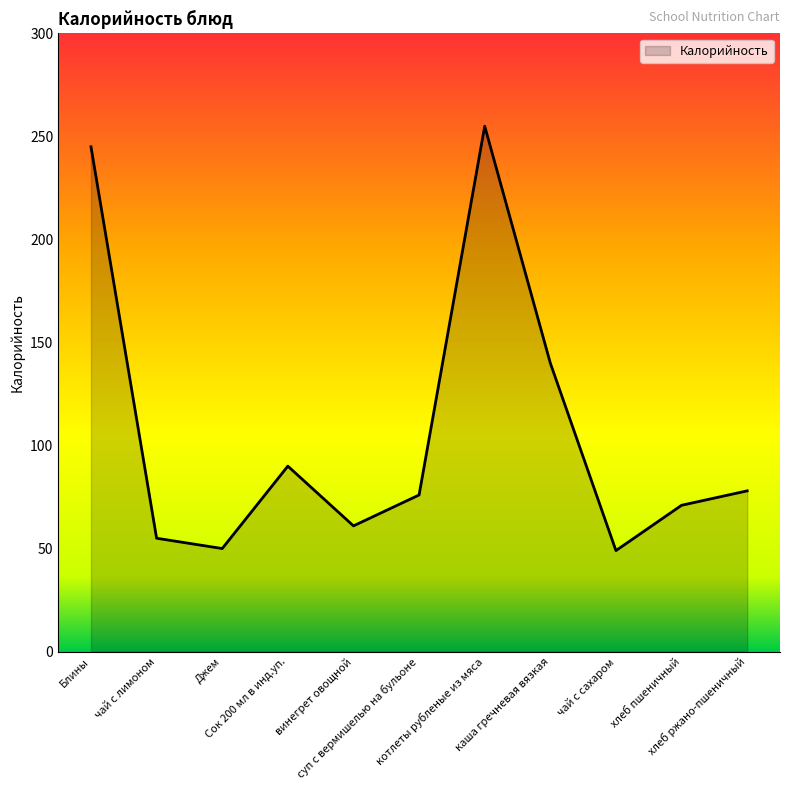

Between котлеты рубленые из мяса and винегрет овощной, which is larger?

котлеты рубленые из мяса